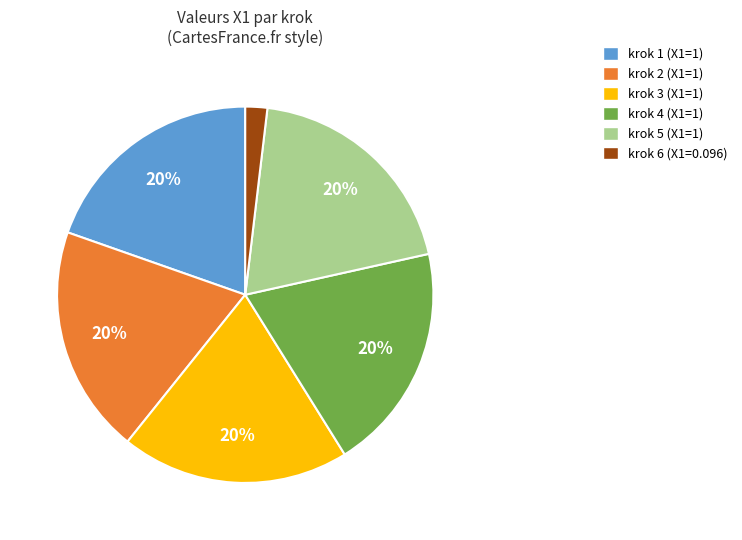

Combined, do krok 4 (X1=1) and krok 6 (X1=0.096) account for over 50%?

No